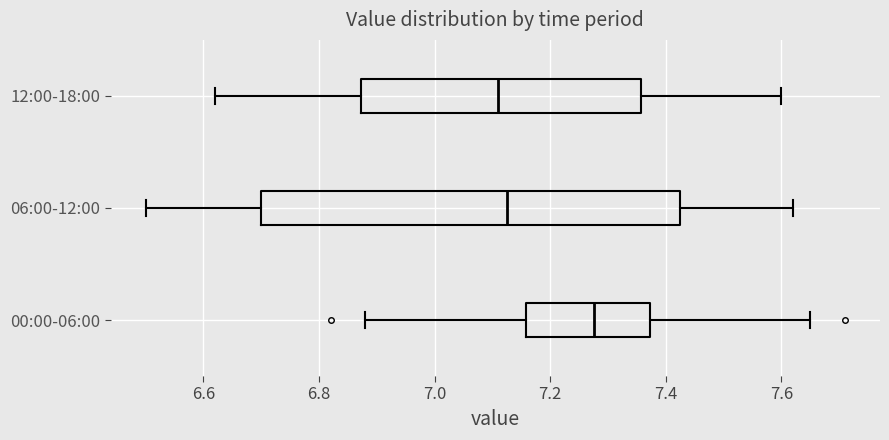

Reading bottom to top, read every box against the x-axis: the position of its median line, the range the box covers, and the ends of its whiskers. The values are not printed on the chart, so give them approximately, as read against the axis.

00:00-06:00: median 7.28, box 7.16 to 7.38, whiskers 6.88 to 7.66
06:00-12:00: median 7.12, box 6.70 to 7.42, whiskers 6.50 to 7.62
12:00-18:00: median 7.12, box 6.88 to 7.36, whiskers 6.62 to 7.60